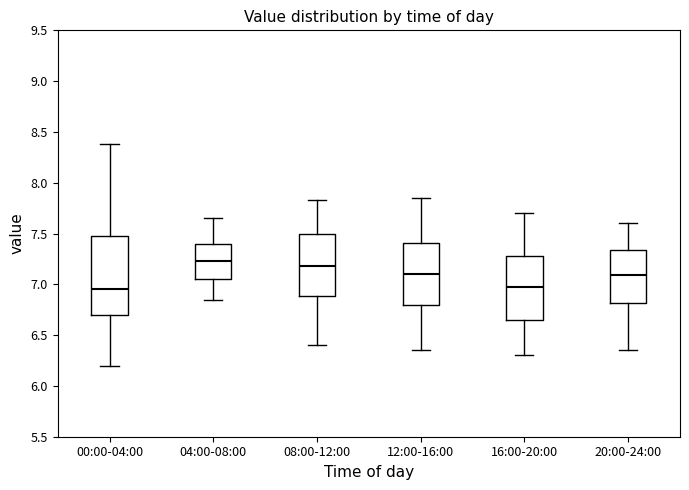

Reading left to right, read every box against the y-axis: the position of its median line, the range the box covers, and the ends of its whiskers. The values are not printed on the chart, so give them approximately, as read against the axis.

00:00-04:00: median 6.95, box 6.70 to 7.50, whiskers 6.20 to 8.40
04:00-08:00: median 7.25, box 7.05 to 7.40, whiskers 6.85 to 7.65
08:00-12:00: median 7.20, box 6.90 to 7.50, whiskers 6.40 to 7.85
12:00-16:00: median 7.10, box 6.80 to 7.40, whiskers 6.35 to 7.85
16:00-20:00: median 7.00, box 6.65 to 7.30, whiskers 6.30 to 7.70
20:00-24:00: median 7.10, box 6.80 to 7.35, whiskers 6.35 to 7.60